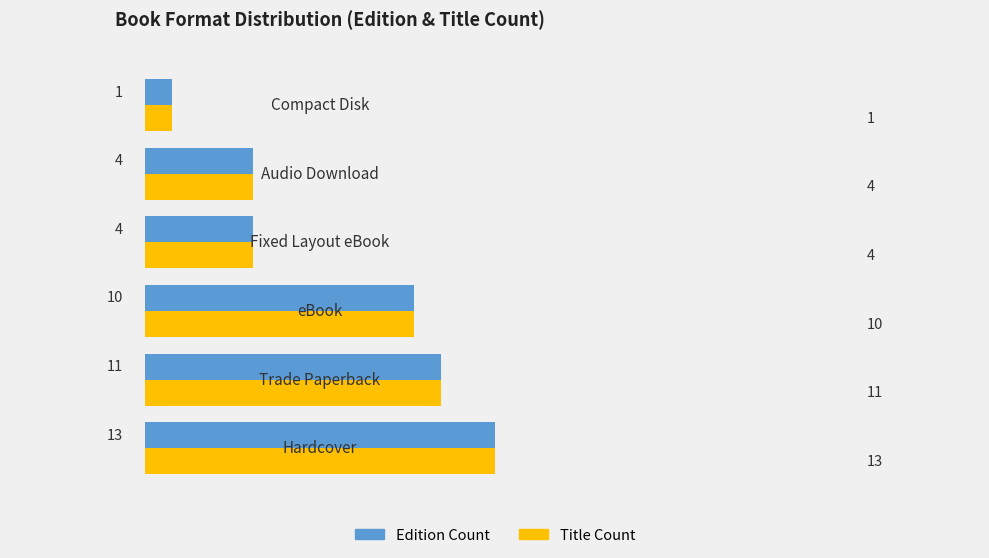

What is the average value of the Title Count series?

7